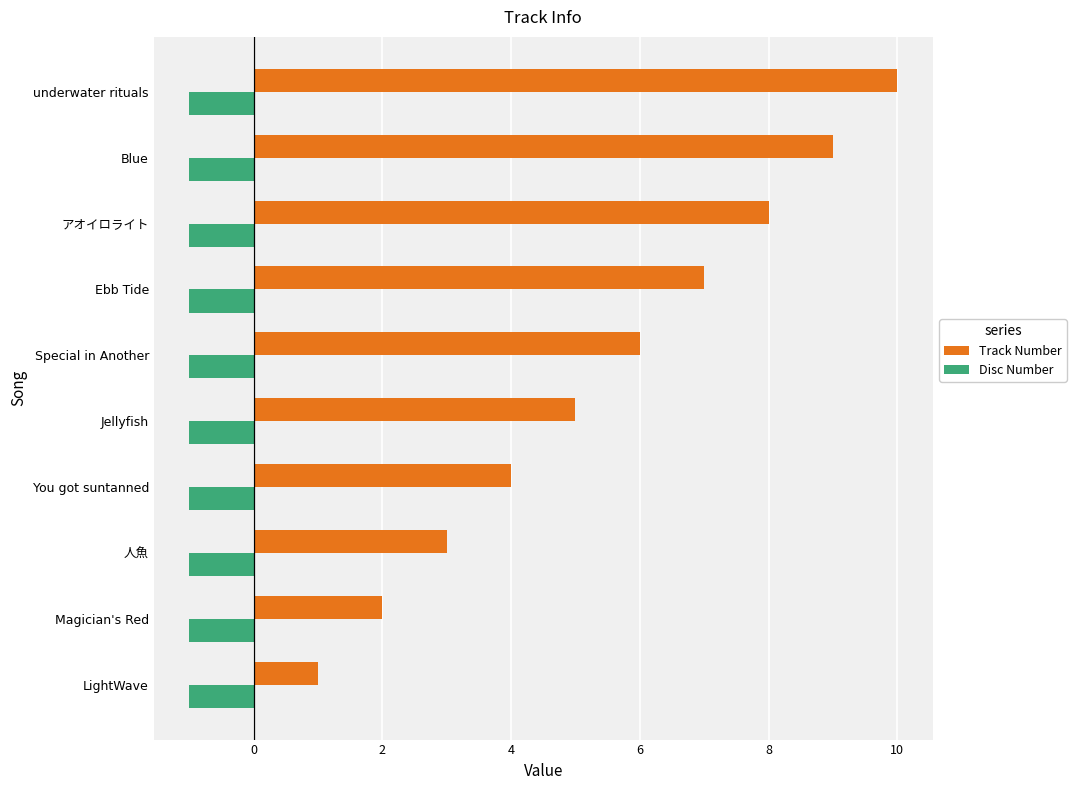

What is the difference between the second highest and second lowest values in the Track Number series?

7